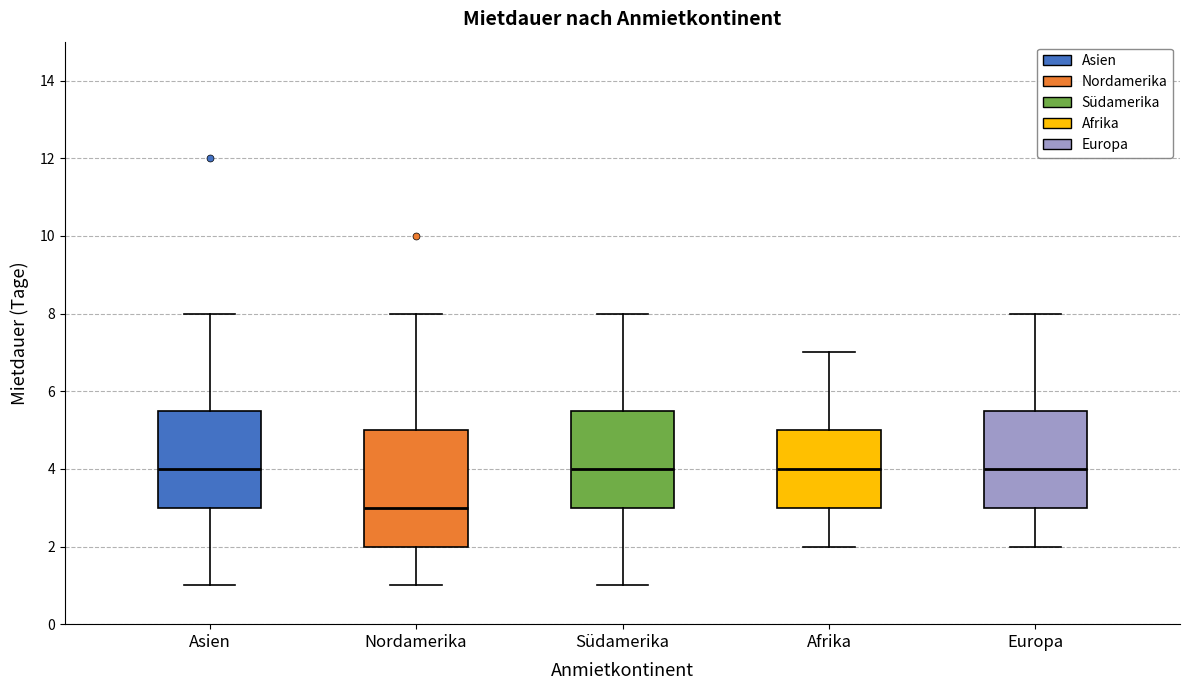

Reading left to right, transcribe this box plot: for each box, give where its median line is, the range the box spans, and where its two whiskers end, as read against the y-axis. The values are not printed on the chart, so give them approximately, as read against the axis.

Asien: median 4.0, box 3.0 to 5.6, whiskers 1.0 to 8.0
Nordamerika: median 3.0, box 2.0 to 5.0, whiskers 1.0 to 8.0
Südamerika: median 4.0, box 3.0 to 5.6, whiskers 1.0 to 8.0
Afrika: median 4.0, box 3.0 to 5.0, whiskers 2.0 to 7.0
Europa: median 4.0, box 3.0 to 5.6, whiskers 2.0 to 8.0